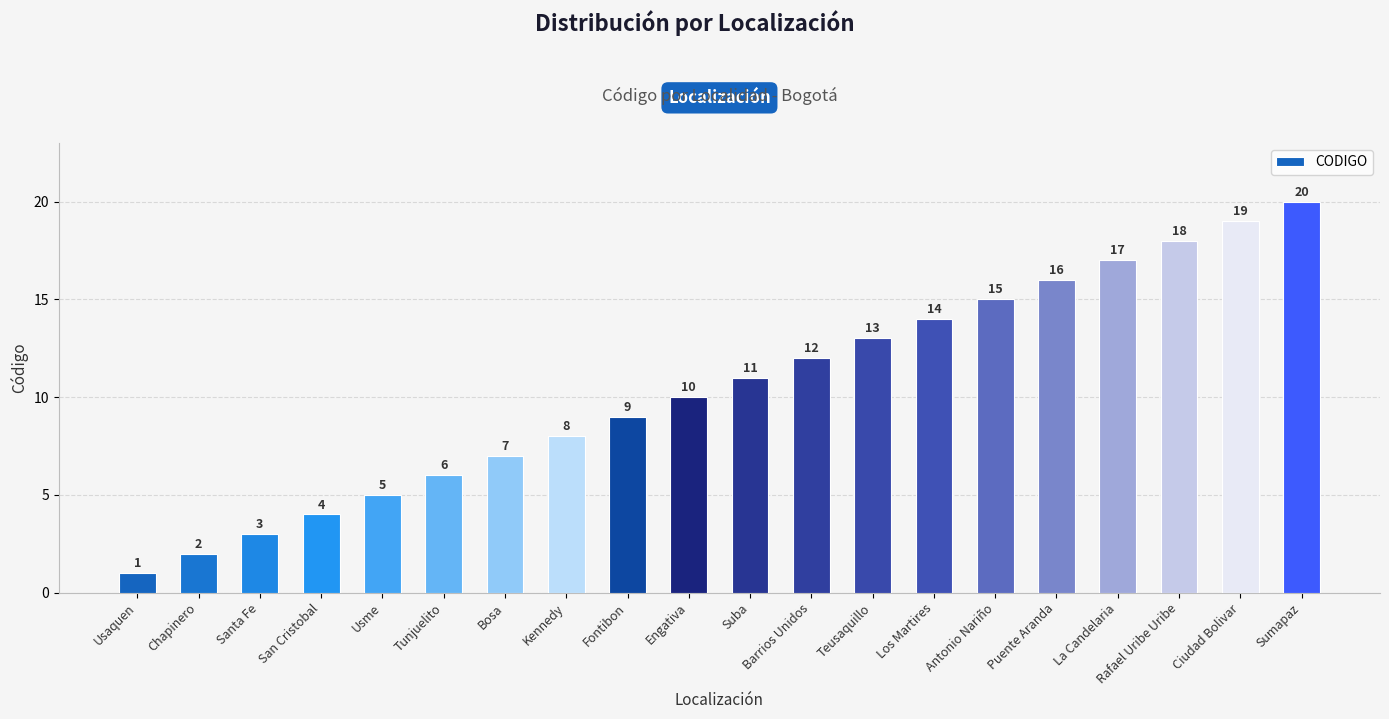

Reading left to right, list all the values displayed in this chart.

Usaquen=1	Chapinero=2	Santa Fe=3	San Cristobal=4	Usme=5	Tunjuelito=6	Bosa=7	Kennedy=8	Fontibon=9	Engativa=10	Suba=11	Barrios Unidos=12	Teusaquillo=13	Los Martires=14	Antonio Nariño=15	Puente Aranda=16	La Candelaria=17	Rafael Uribe Uribe=18	Ciudad Bolivar=19	Sumapaz=20